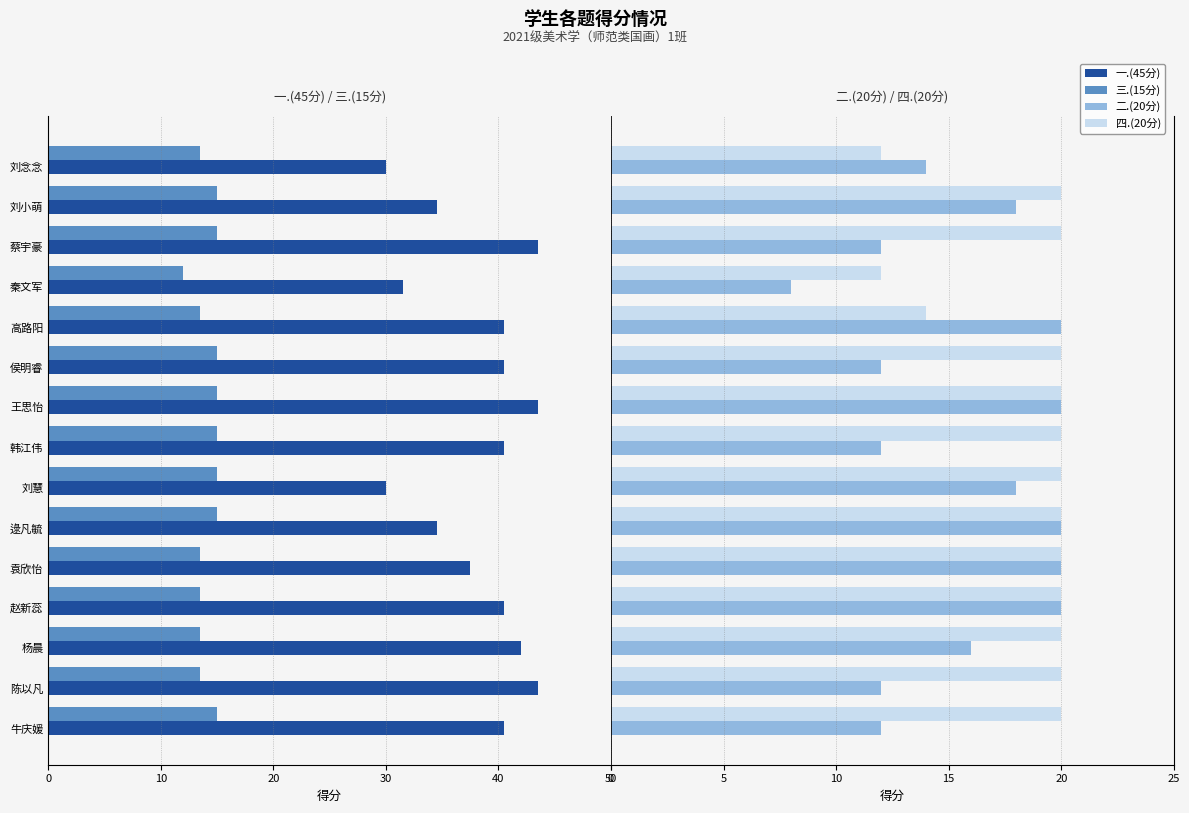

True or false: 四.(20分) has a value of 8.8 at 0.

False